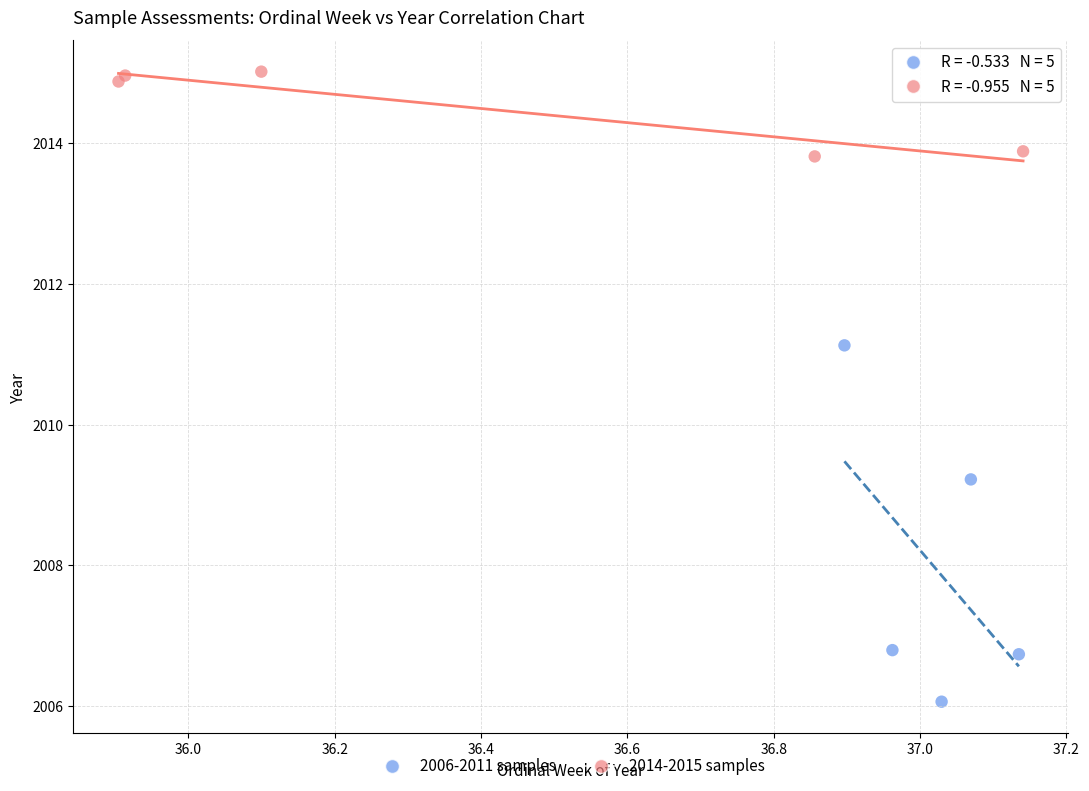

Which series has the widest spread of Y values?

2006-2011 samples